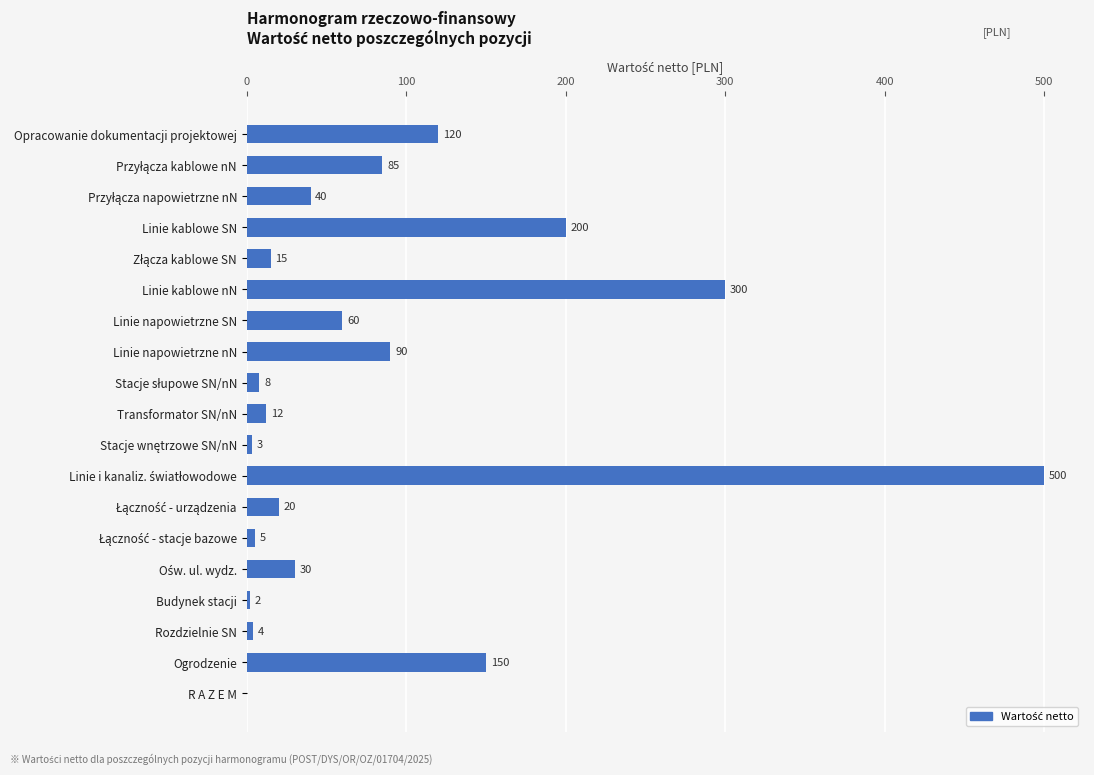

At which label is the value closest to 250?

Linie kablowe SN